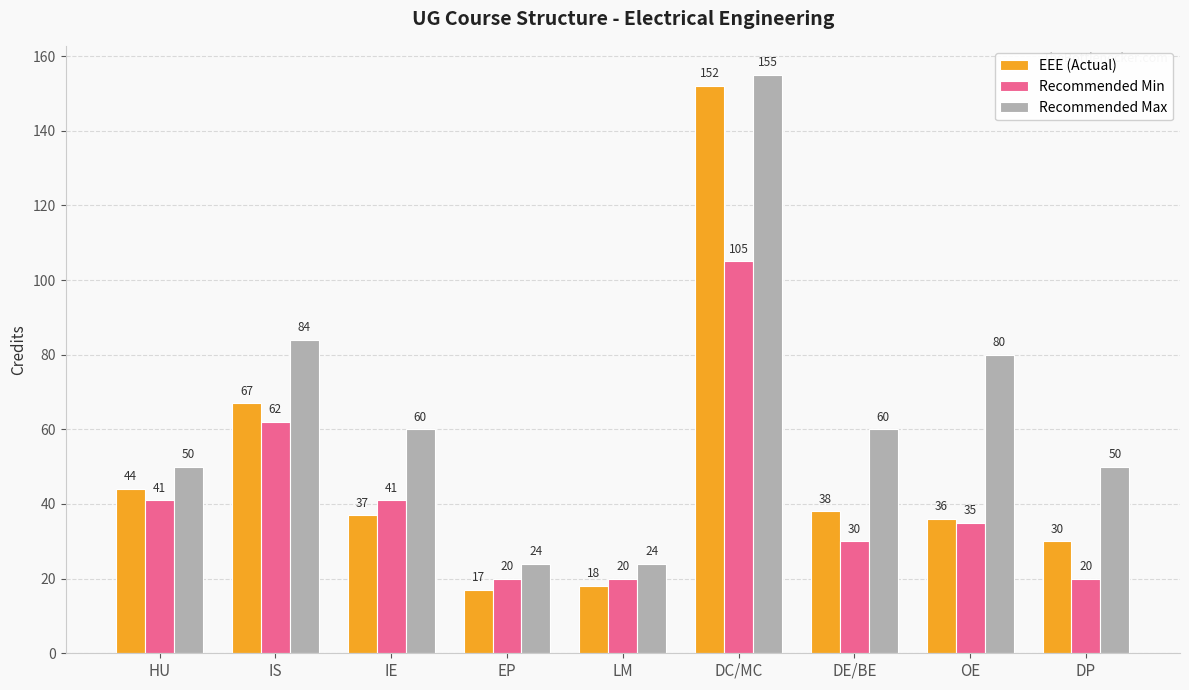

What is the difference between the maximum and minimum values in the Recommended Min series?

85